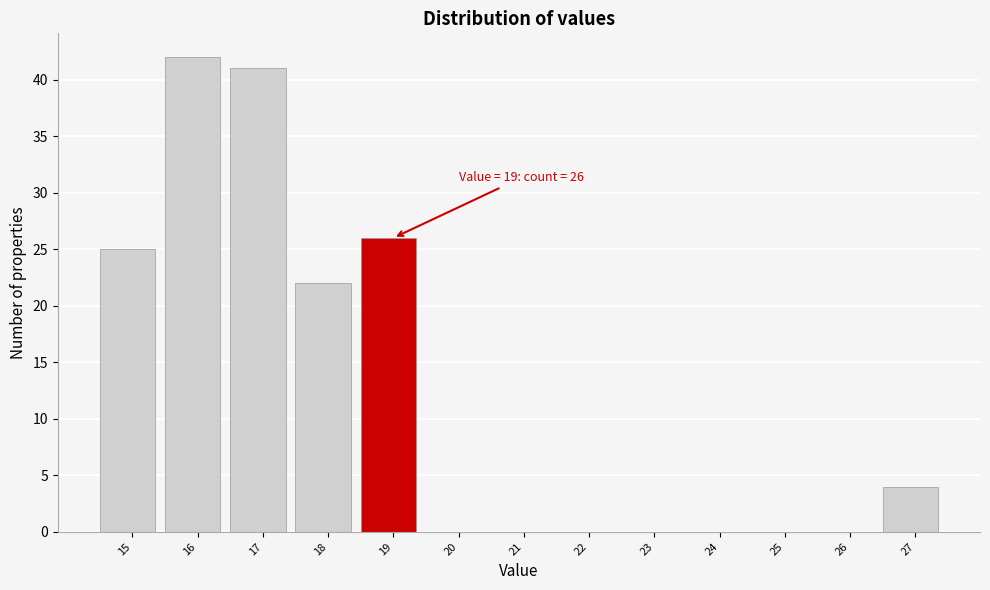

Between 16 and 20, which is larger?

16